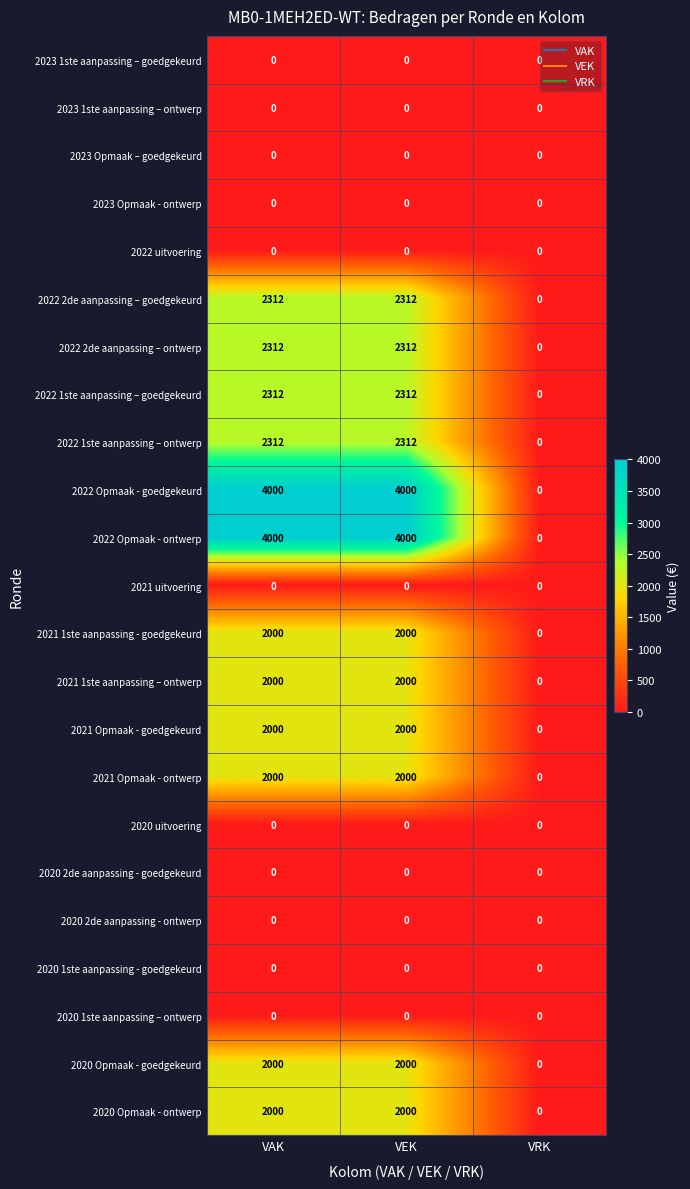

What is the greatest value displayed?

4000